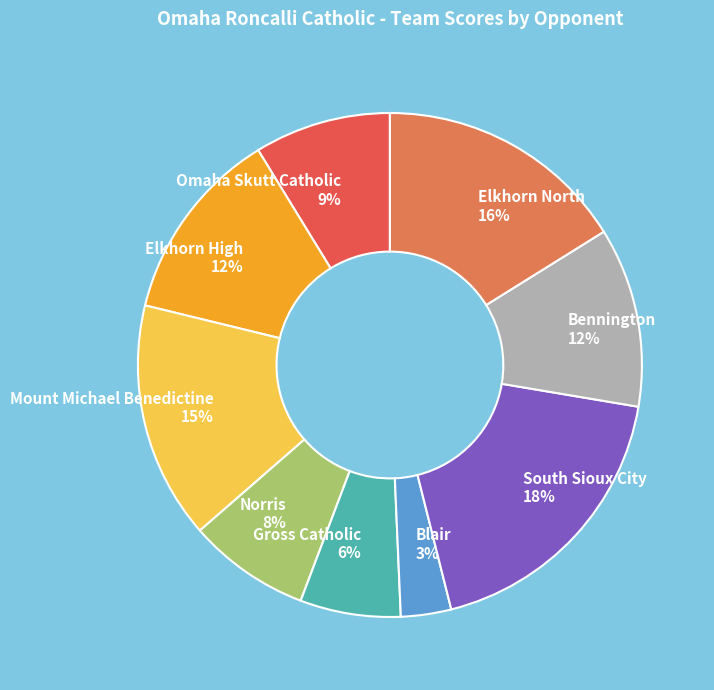

Is it true that Gross Catholic is 1% of the pie?

False